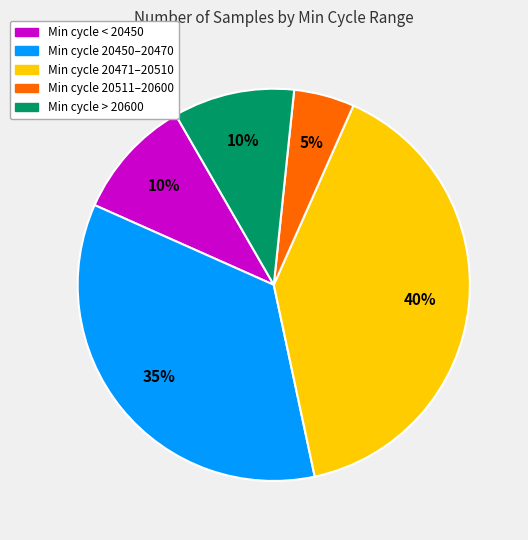

To the nearest percent, what is the difference between the largest and smallest slice percentages?

35%